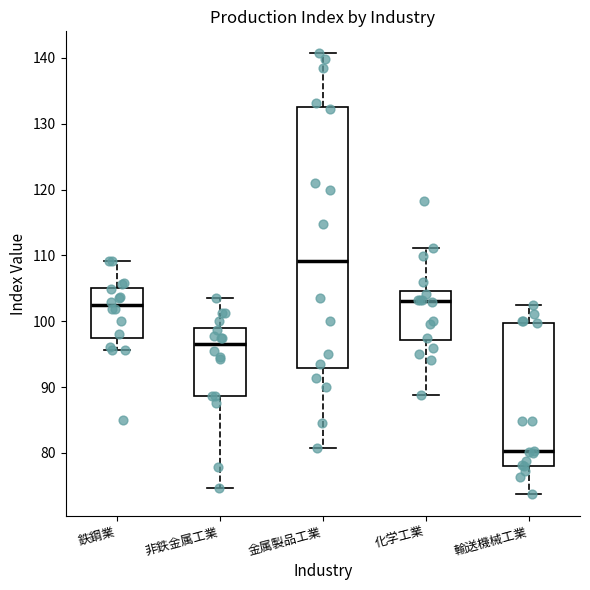

Where is the lower edge of the box for 化学工業 on the y-axis? The values are not printed on the chart, so give them approximately, as read against the axis.

97